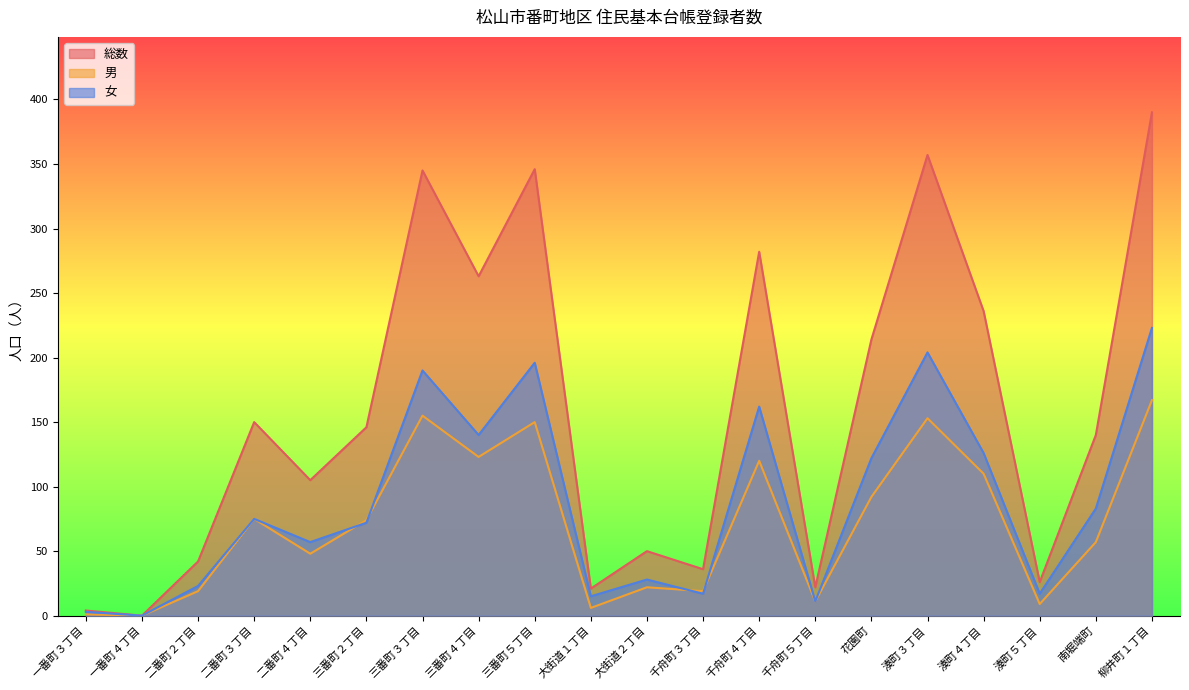

How many lines are shown in the chart?

3